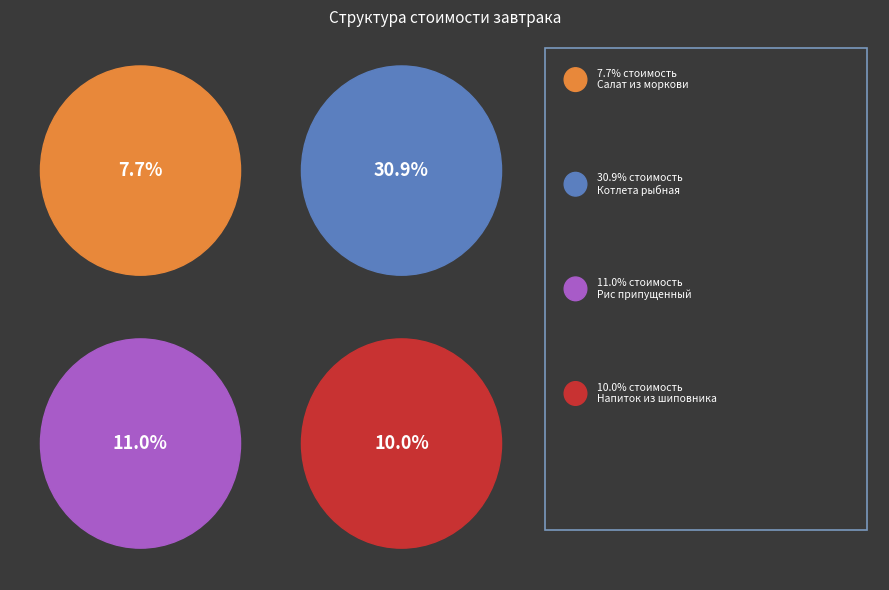

What portion of the pie excludes Рис припущенный?

89.0%